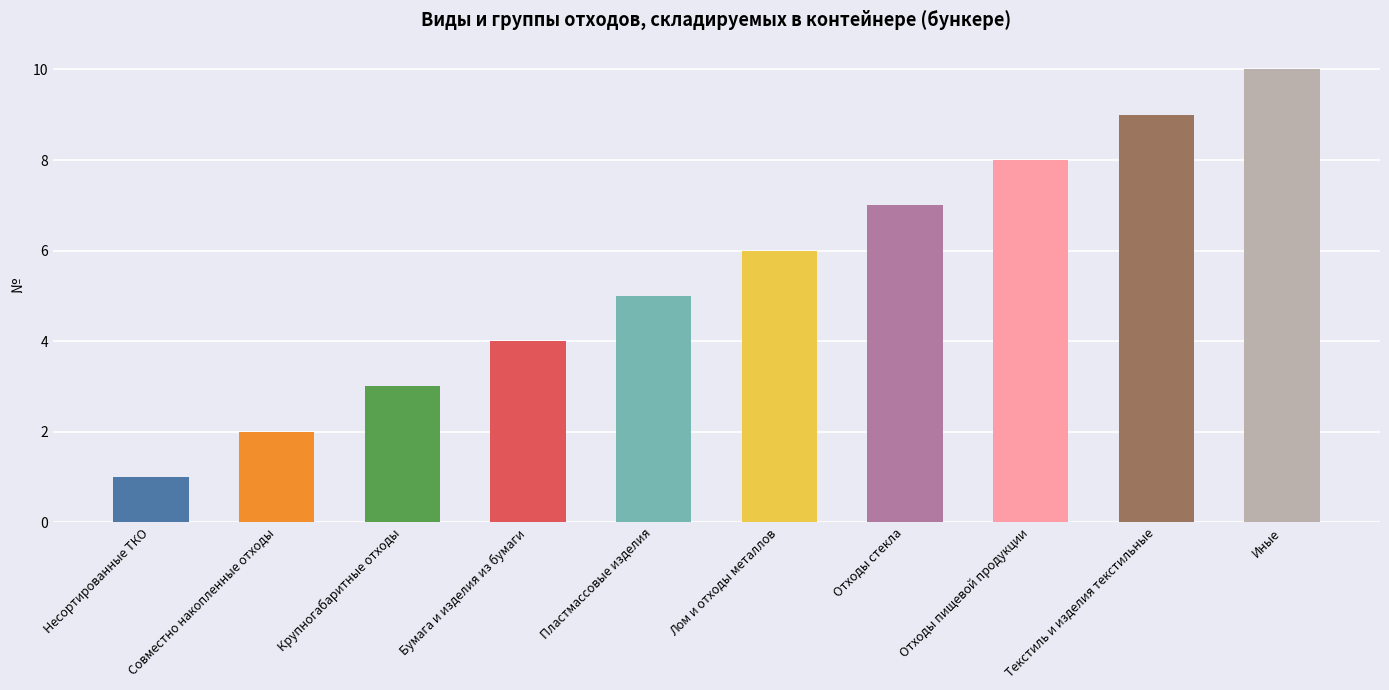

What is the difference between the maximum and second lowest values?

8